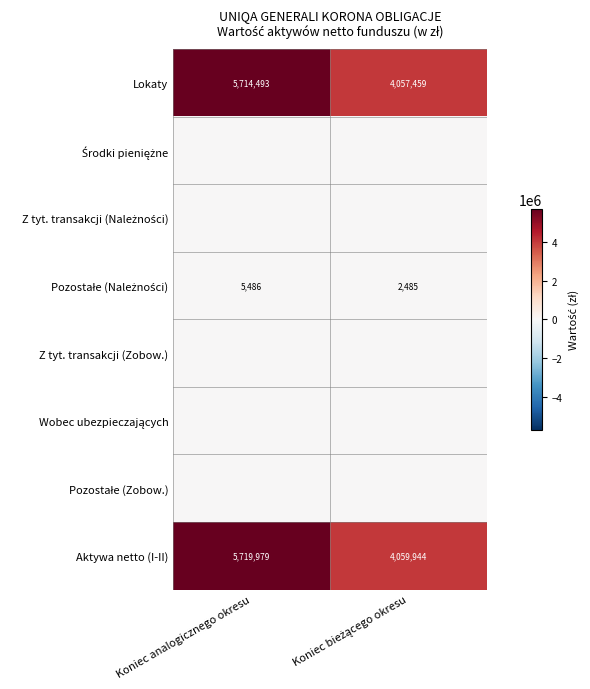

At which label does Lokaty reach its peak?

Koniec analogicznego okresu